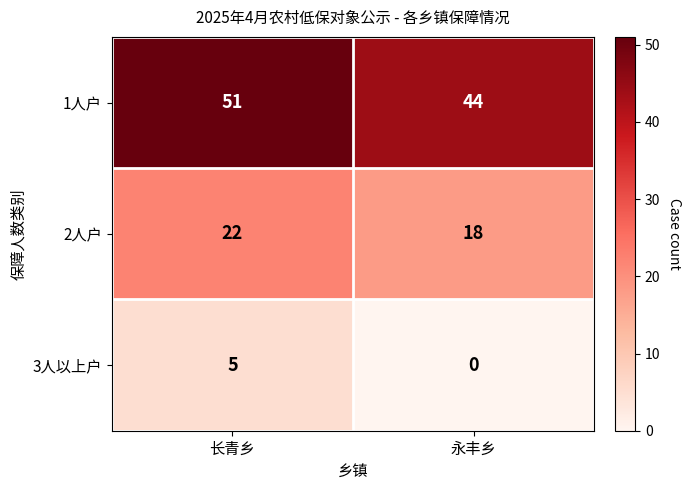

How many distinct data groups are displayed?

3